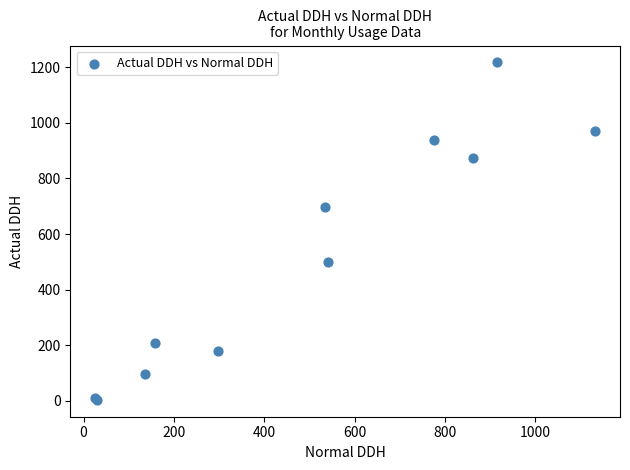

What Y value in the scatter plot is closest to 610?

697